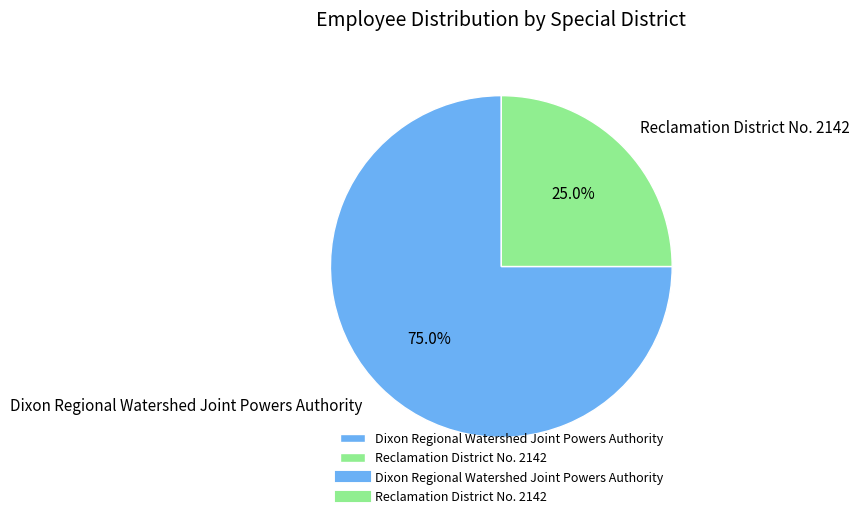

Which has a higher value, Reclamation District No. 2142 or Dixon Regional Watershed Joint Powers Authority?

Dixon Regional Watershed Joint Powers Authority